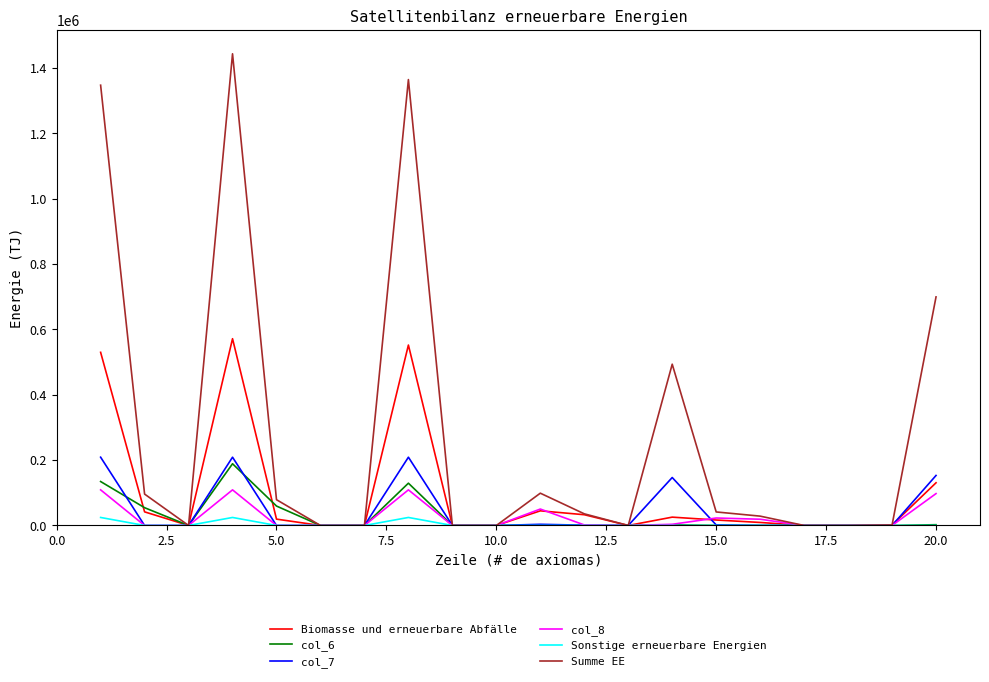

What is the maximum value shown in the chart?

1443885